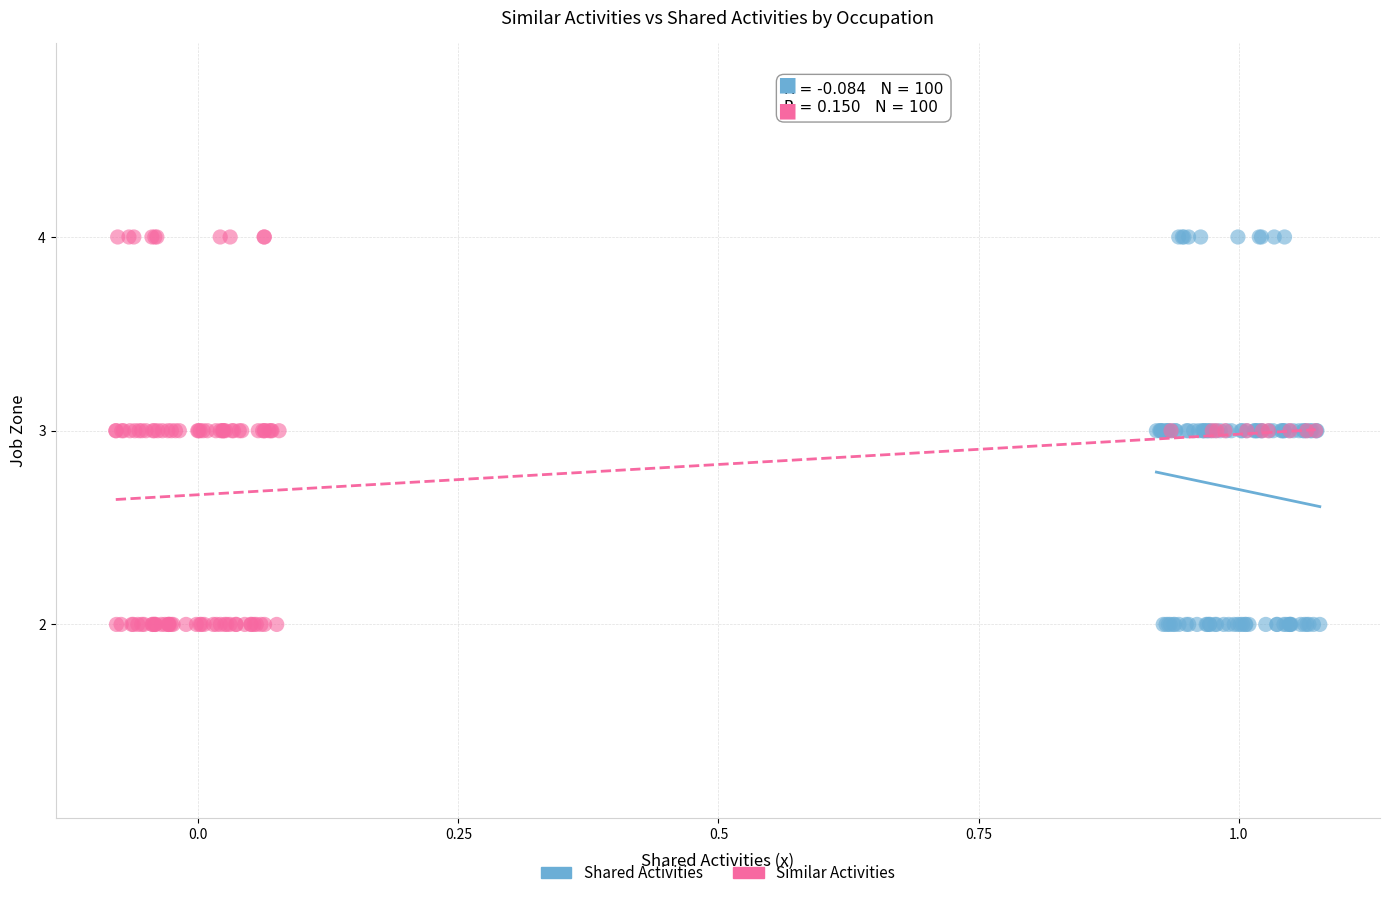

What are all the series names shown in the legend?

Shared Activities, Similar Activities